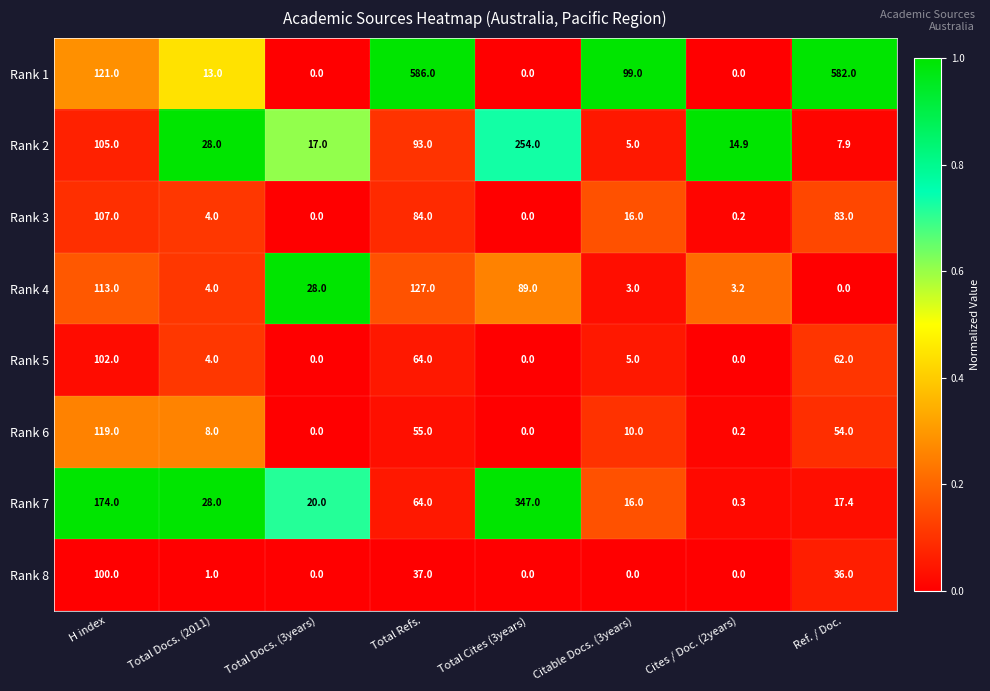

Rank the series at Ref. / Doc. from lowest to highest value.

Rank 4, Rank 2, Rank 7, Rank 8, Rank 6, Rank 5, Rank 3, Rank 1